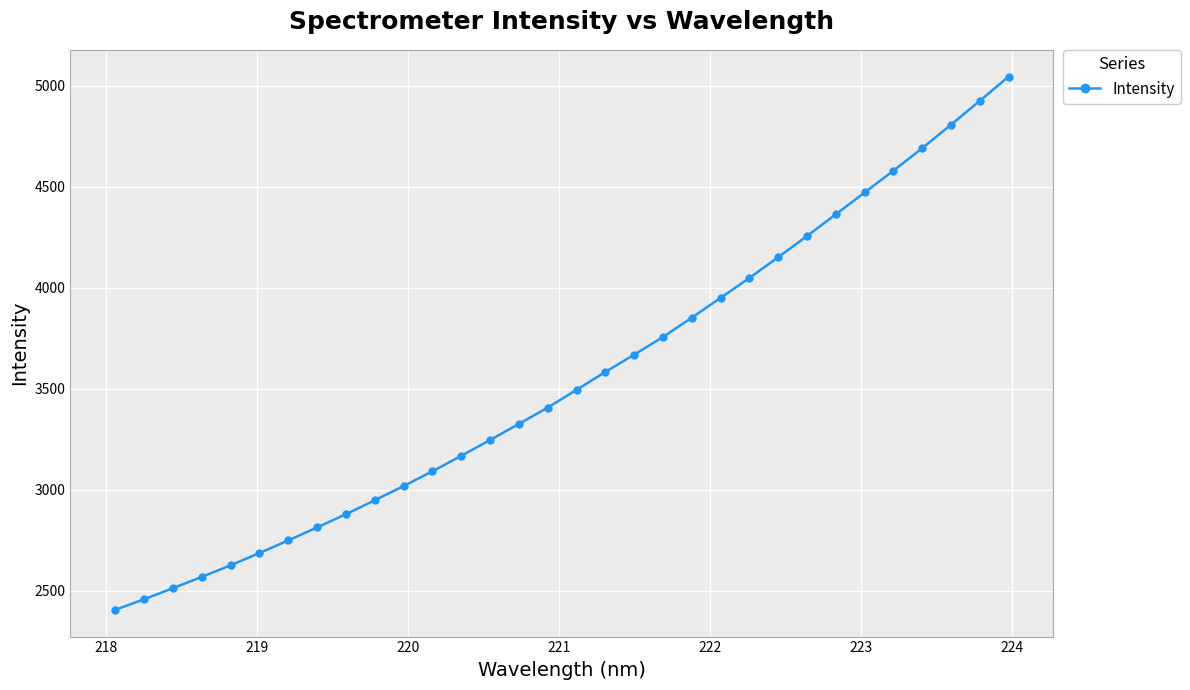

What is the difference between the maximum and second lowest values?

2590.3